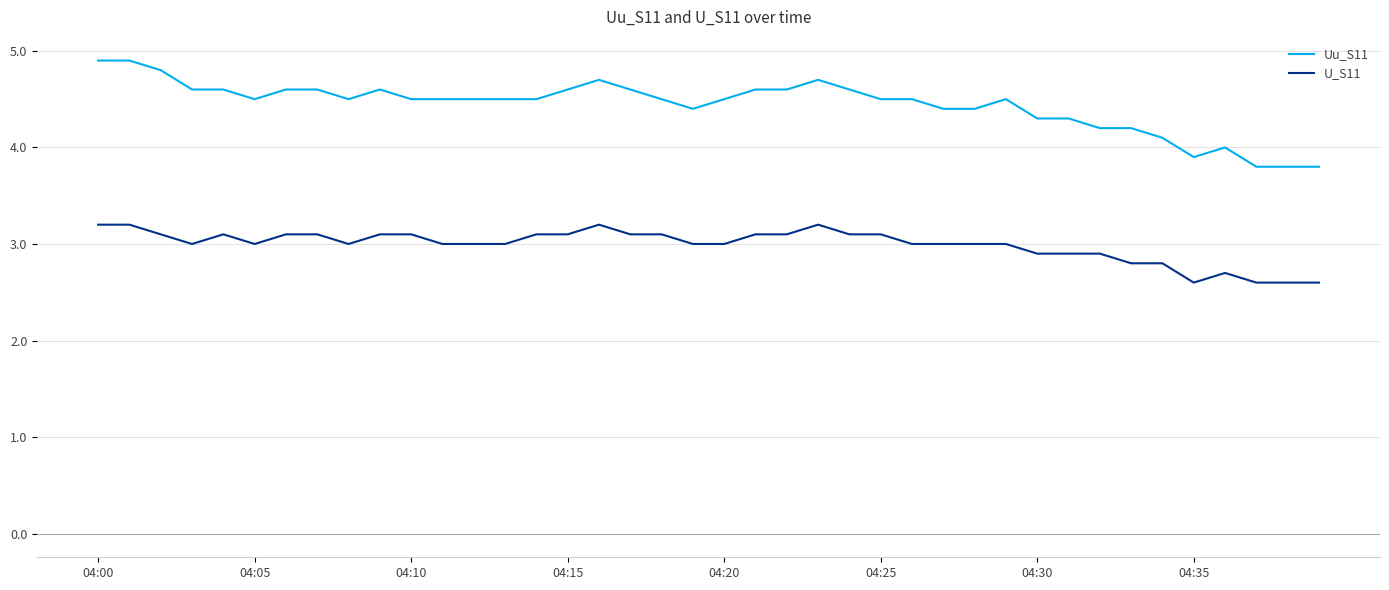

Rank the series by their maximum value, from highest to lowest.

Uu_S11, U_S11